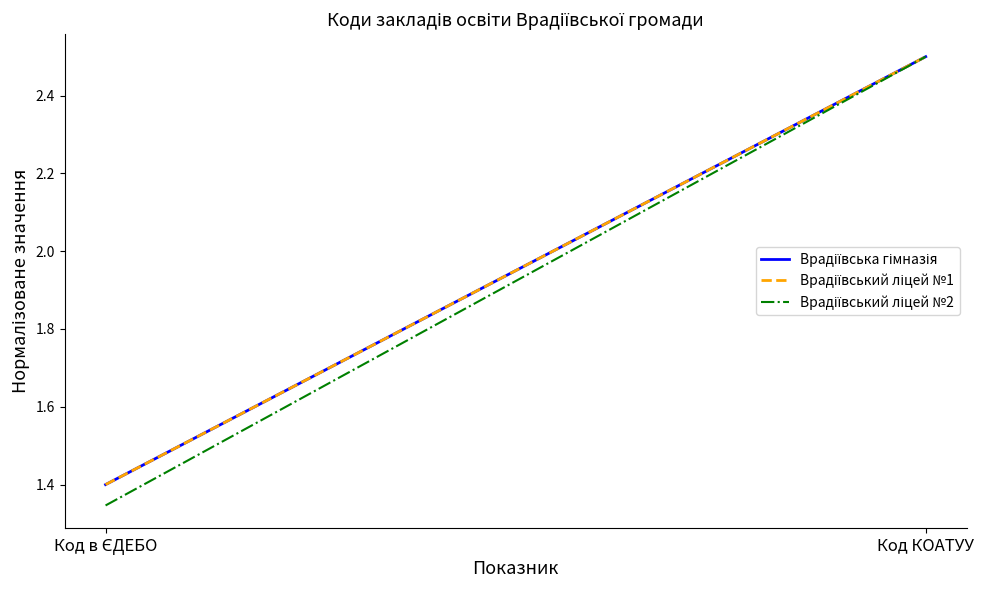

What is the label of the 1st point from the left?

Код в ЄДЕБО